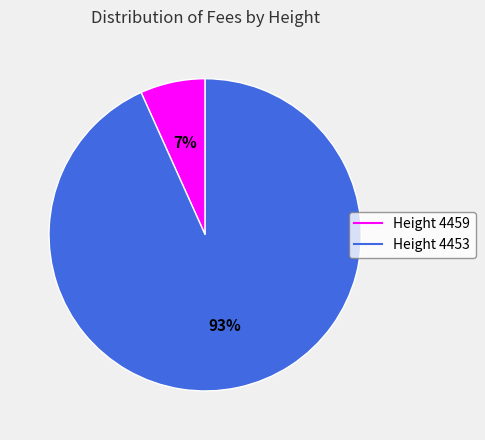

Is there a majority slice in this chart?

Yes